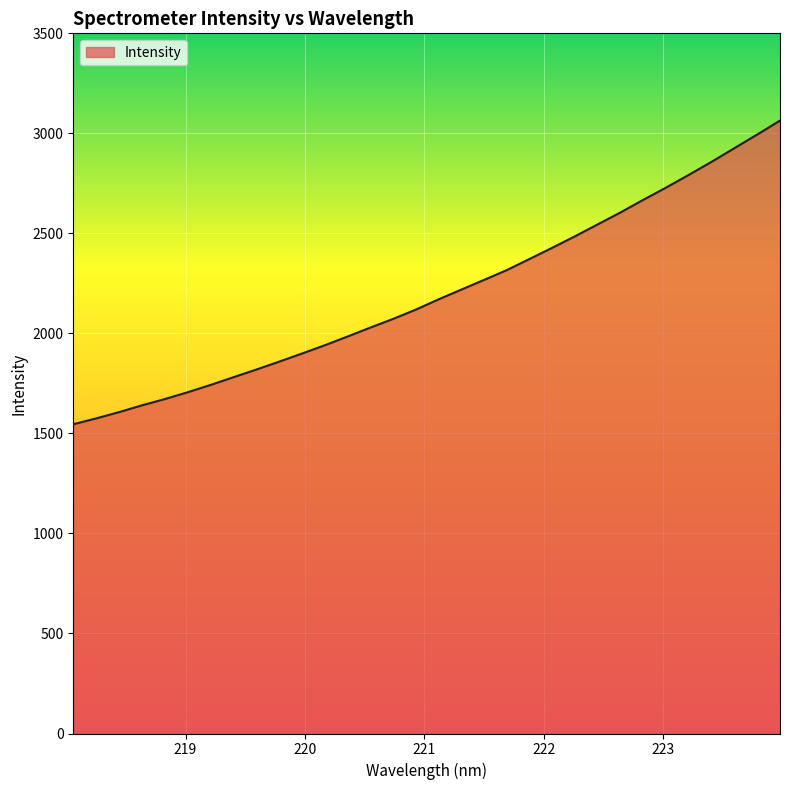

What is the smallest value displayed?

1545.9